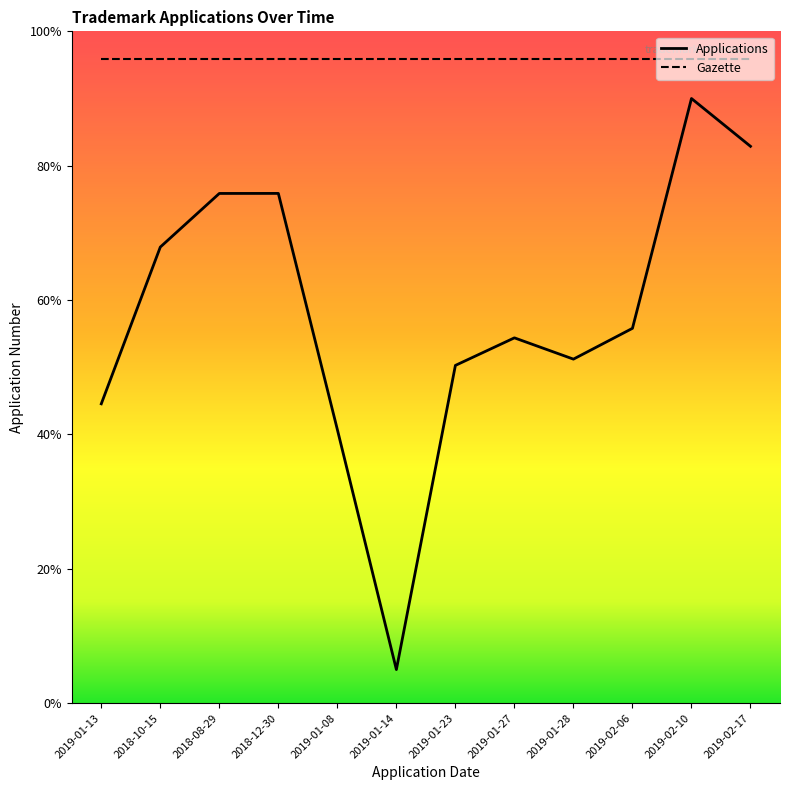

Does the chart display data point markers on the line(s)?

No